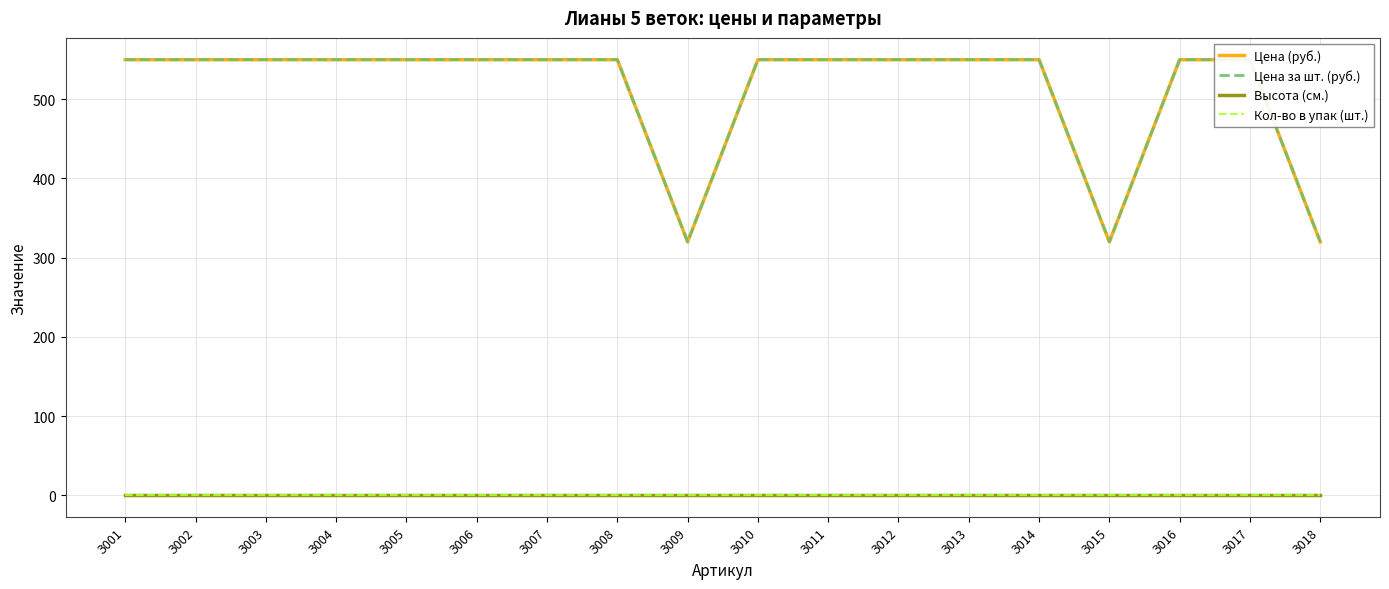

What is the sum of the Цена за шт. (руб.) values at З013 and З015?

870